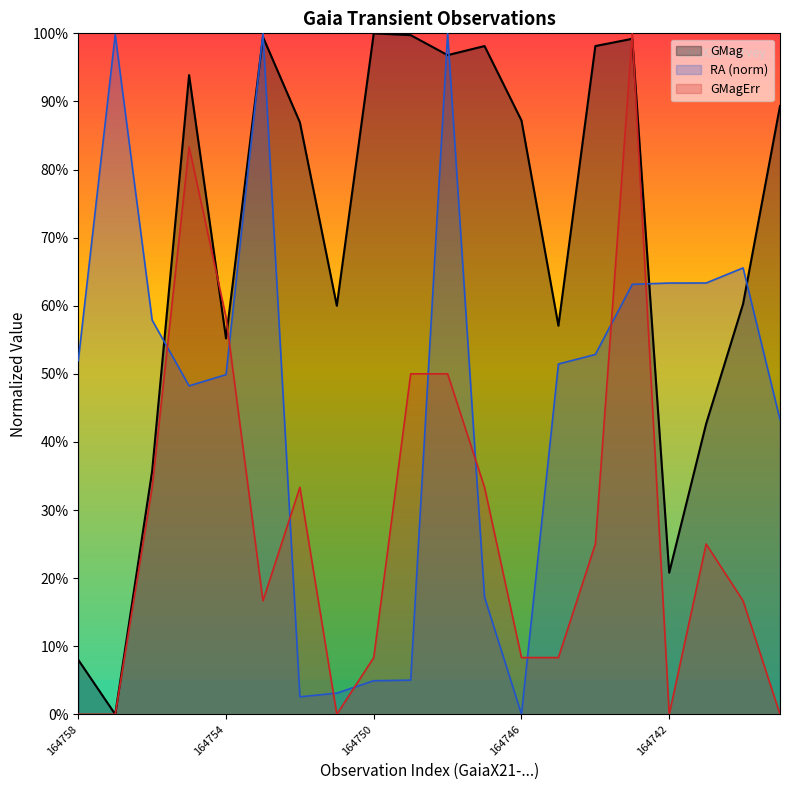

What is the total value across all series at 164747?

1.5